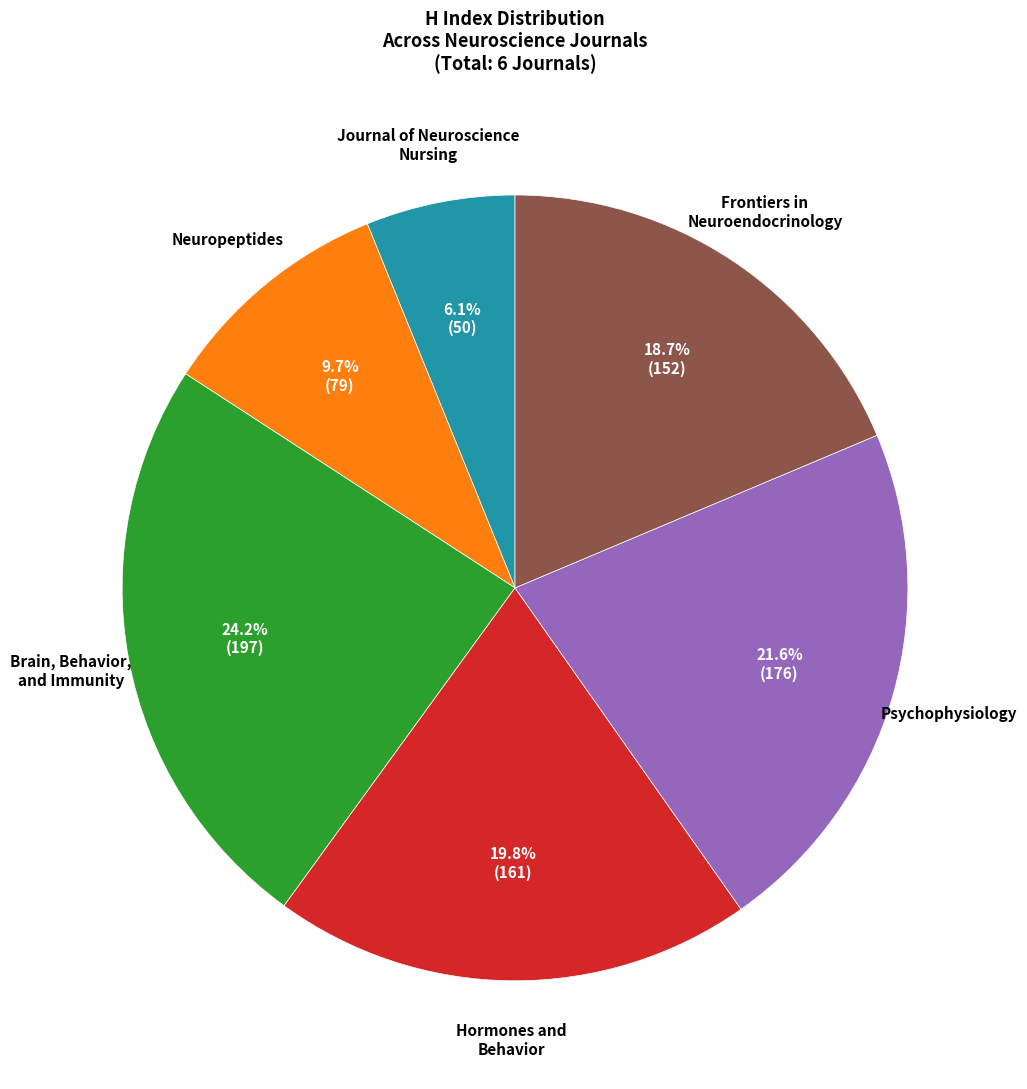

The Neuropeptides slice represents 15% of the pie. True or false?

False